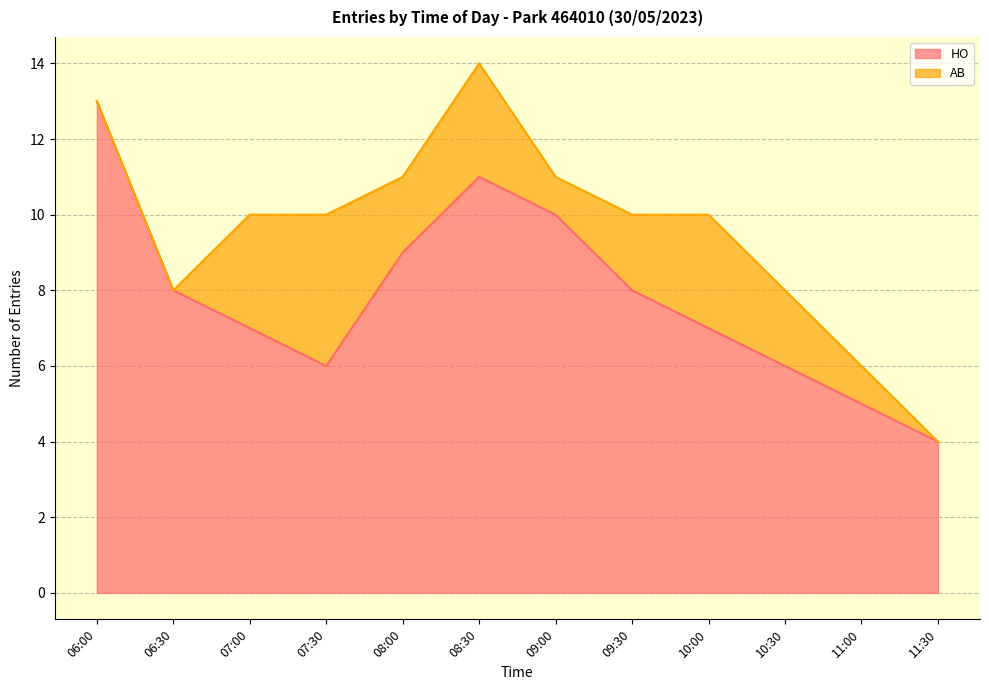

True or false: HO has a value of 15 at 09:00.

False